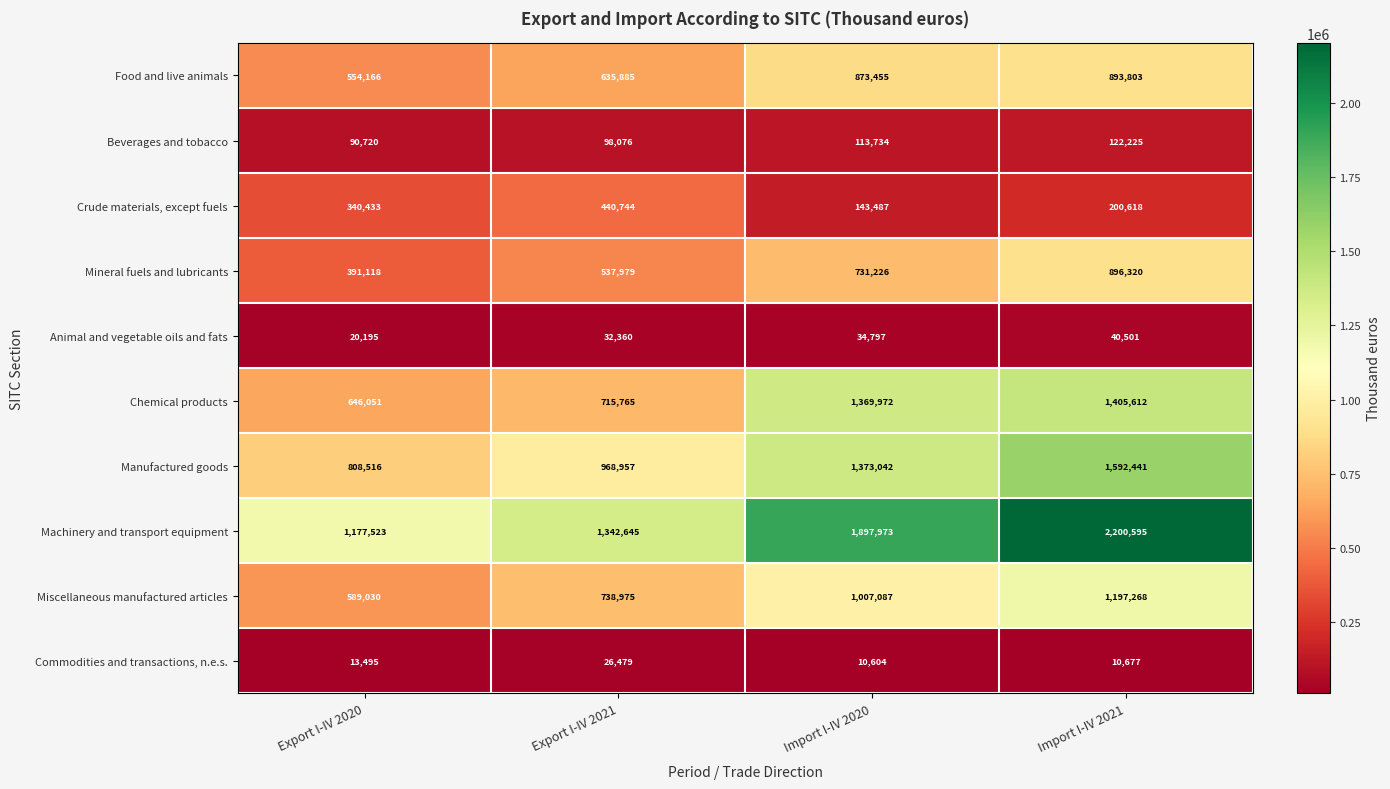

Rank the series by their maximum value, from highest to lowest.

Machinery and transport equipment, Manufactured goods, Chemical products, Miscellaneous manufactured articles, Mineral fuels and lubricants, Food and live animals, Crude materials, except fuels, Beverages and tobacco, Animal and vegetable oils and fats, Commodities and transactions, n.e.s.